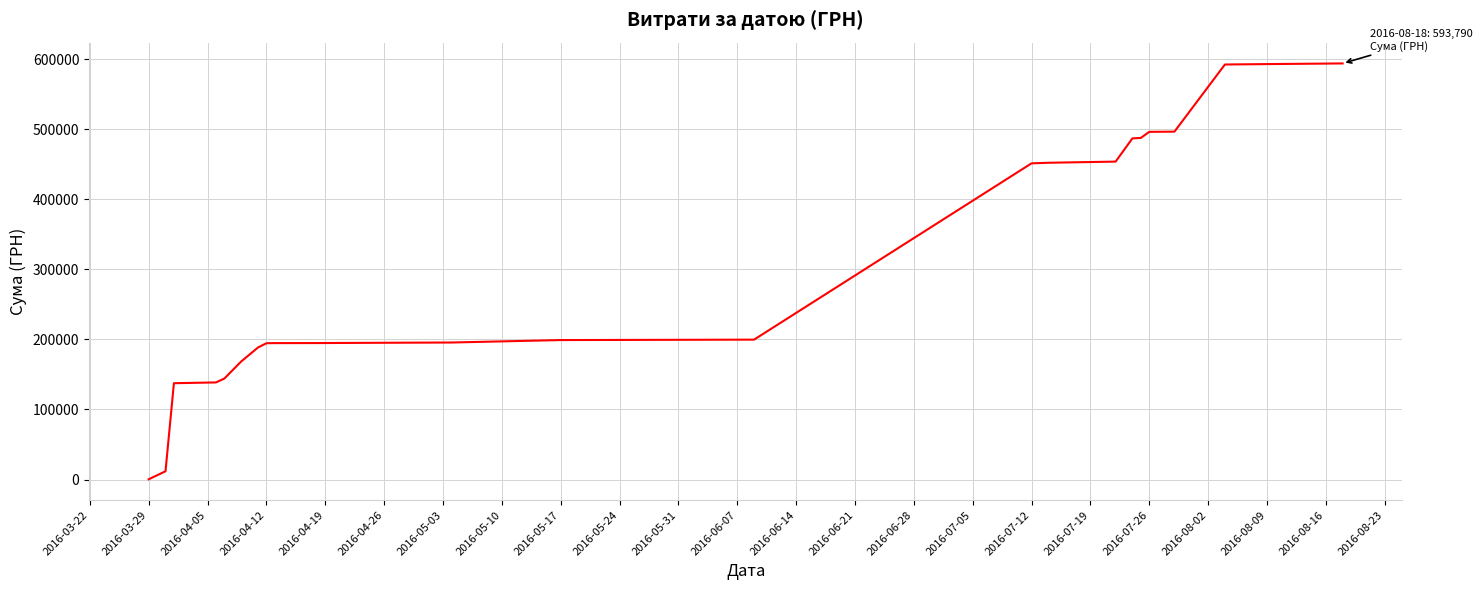

What is the maximum value shown in the chart?

593790.5